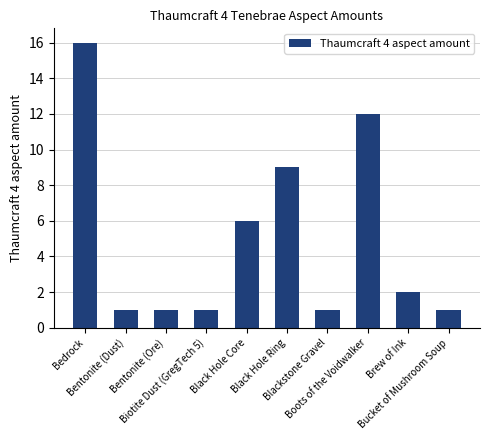

What is the value of the 8th bar from the left?

12